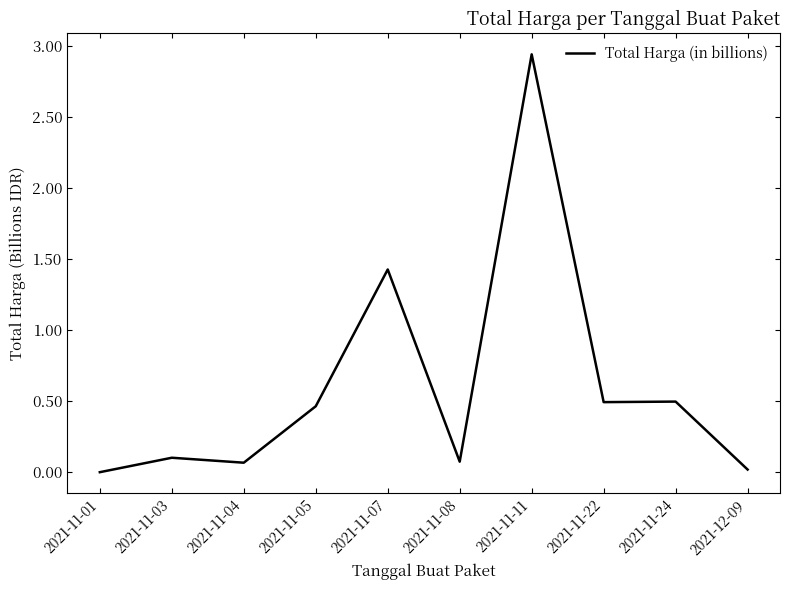

What is the change in value from 2021-11-03 to 2021-12-09?

-0.1